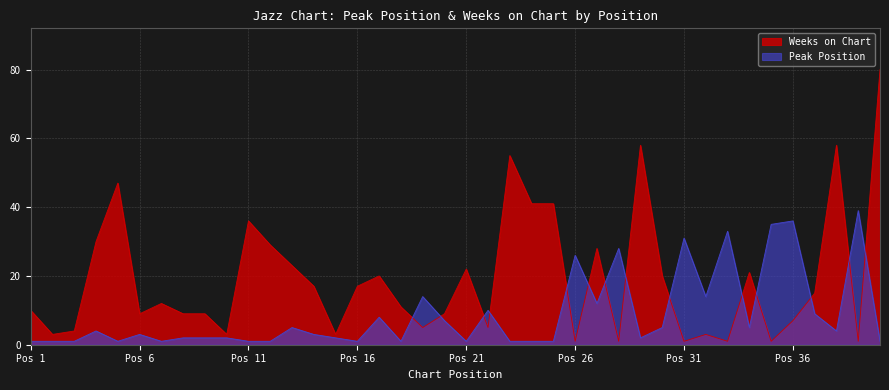

Reading left to right, list all the values displayed in this chart.

Peak Position: 1	1	1	4	1	3	1	2	2	2	1	1	5	3	2	1	8	1	14	7	1	10	1	1	1	26	12	28	2	5	31	14	33	5	35	36	9	4	39	1
Weeks on Chart: 10	3	4	30	47	9	12	9	9	3	36	29	23	17	3	17	20	11	5	9	22	5	55	41	41	1	28	1	58	20	1	3	1	21	1	7	15	58	1	80